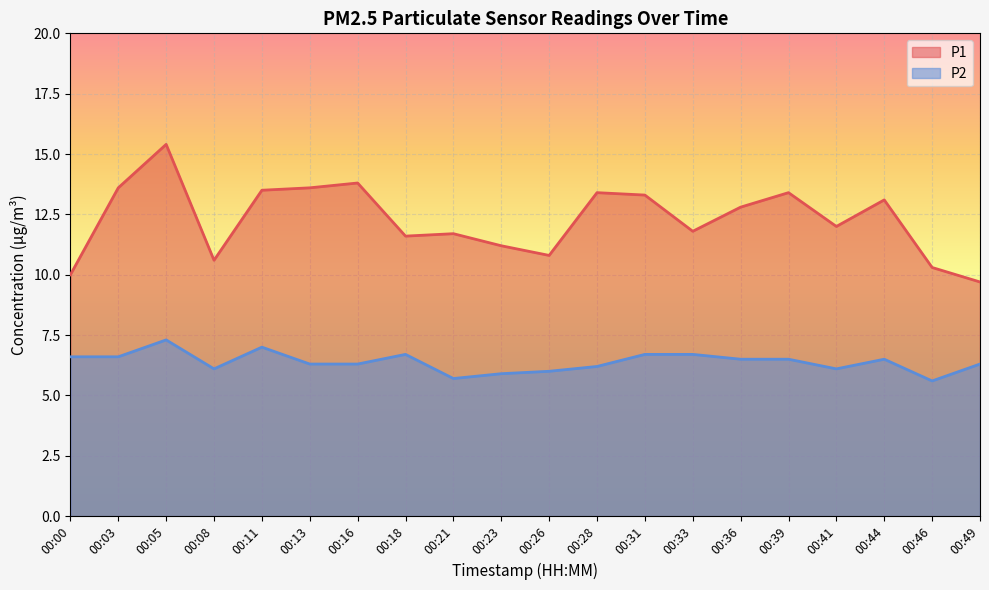

True or false: P2 has a value of 6.6 at 00:00.

True